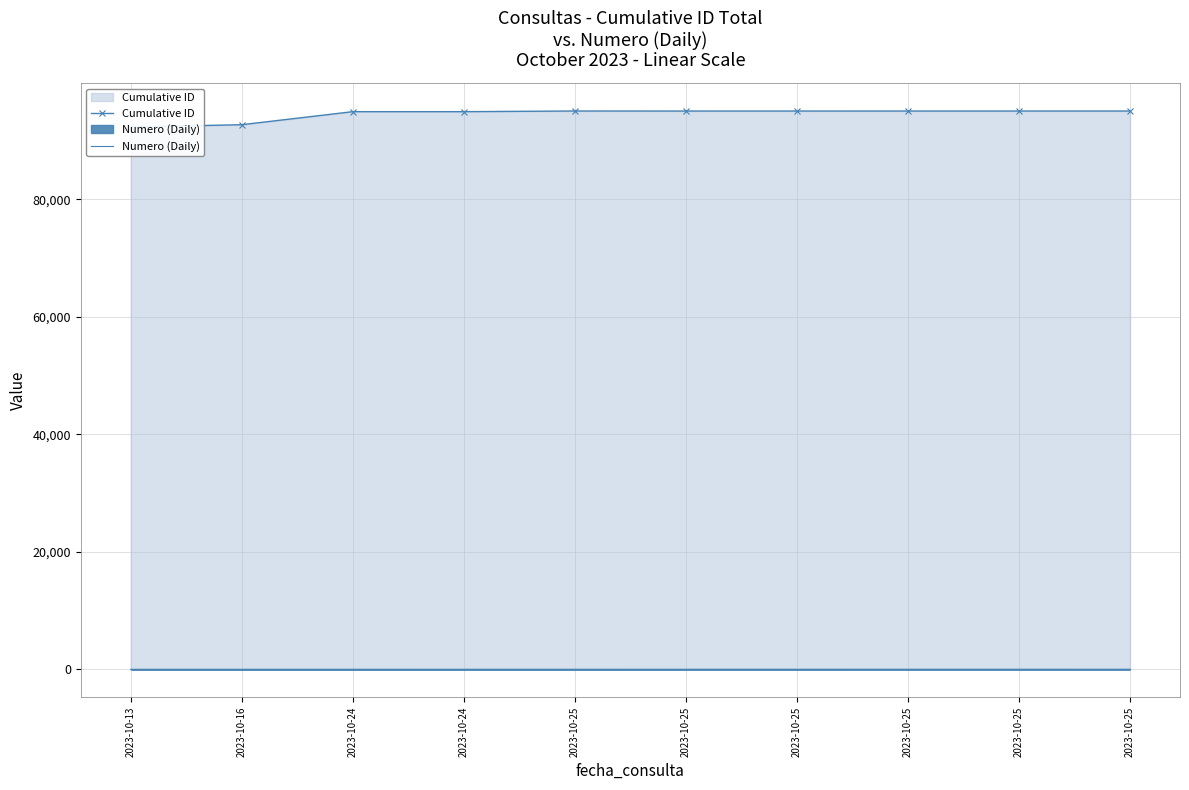

What is the value of the Numero (Daily) point at the 10th from the left?

5